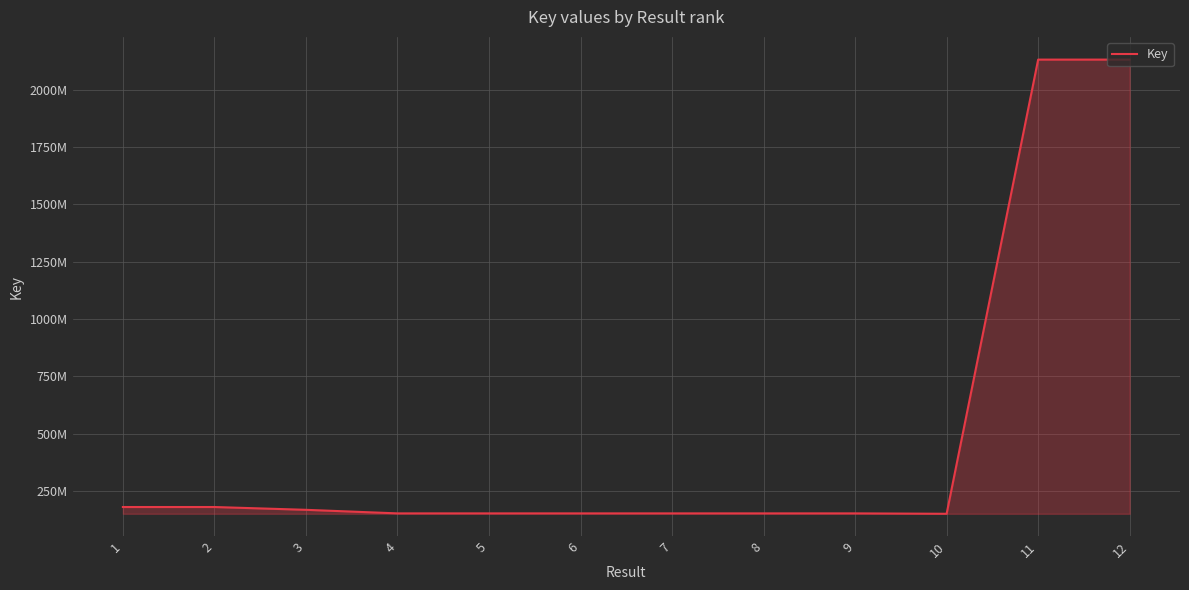

What is the maximum value shown in the chart?

2130409415